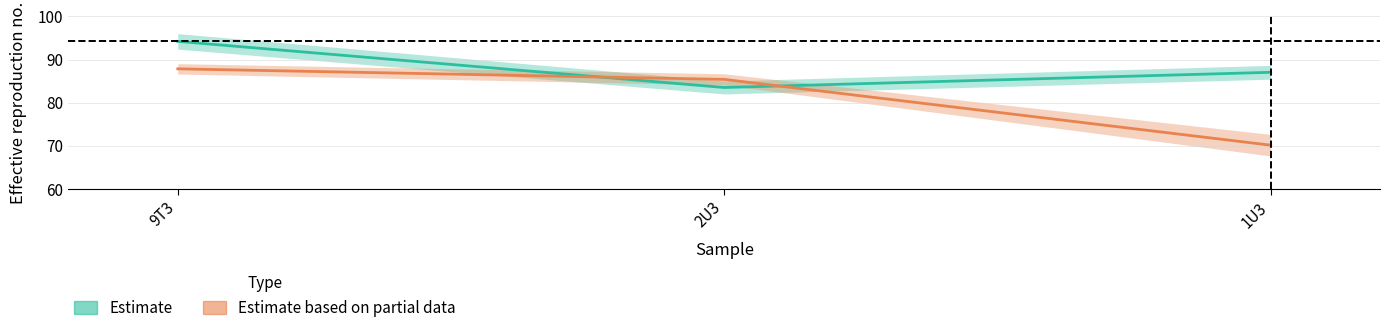

What is the label of the 2nd point from the right?

2U3